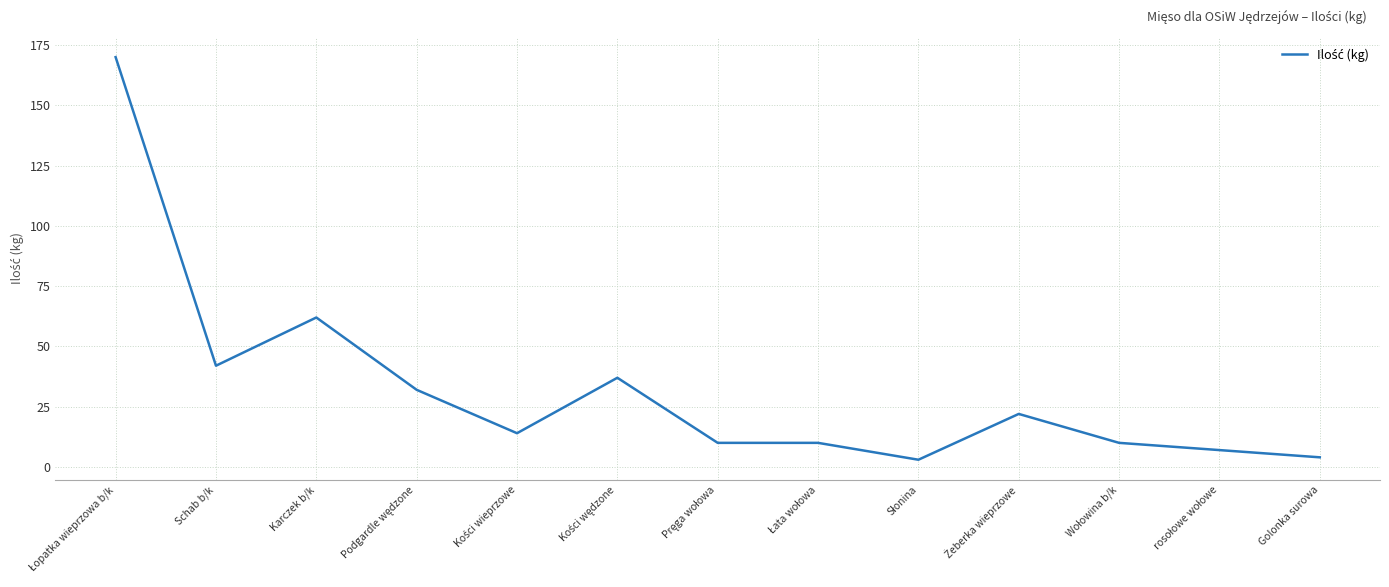

What is the difference between the maximum and minimum values?

167